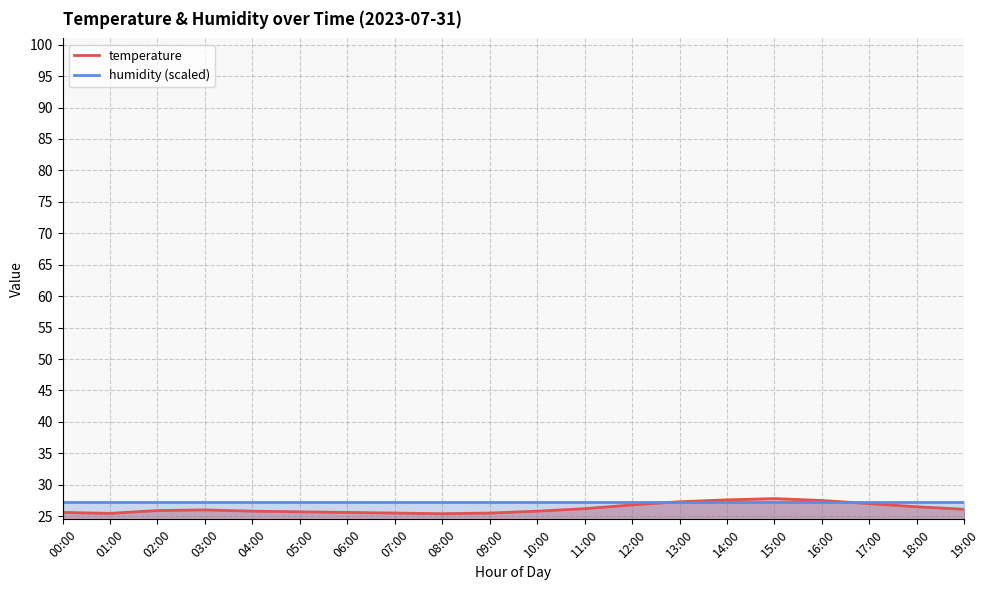

What is the average value?

26.3